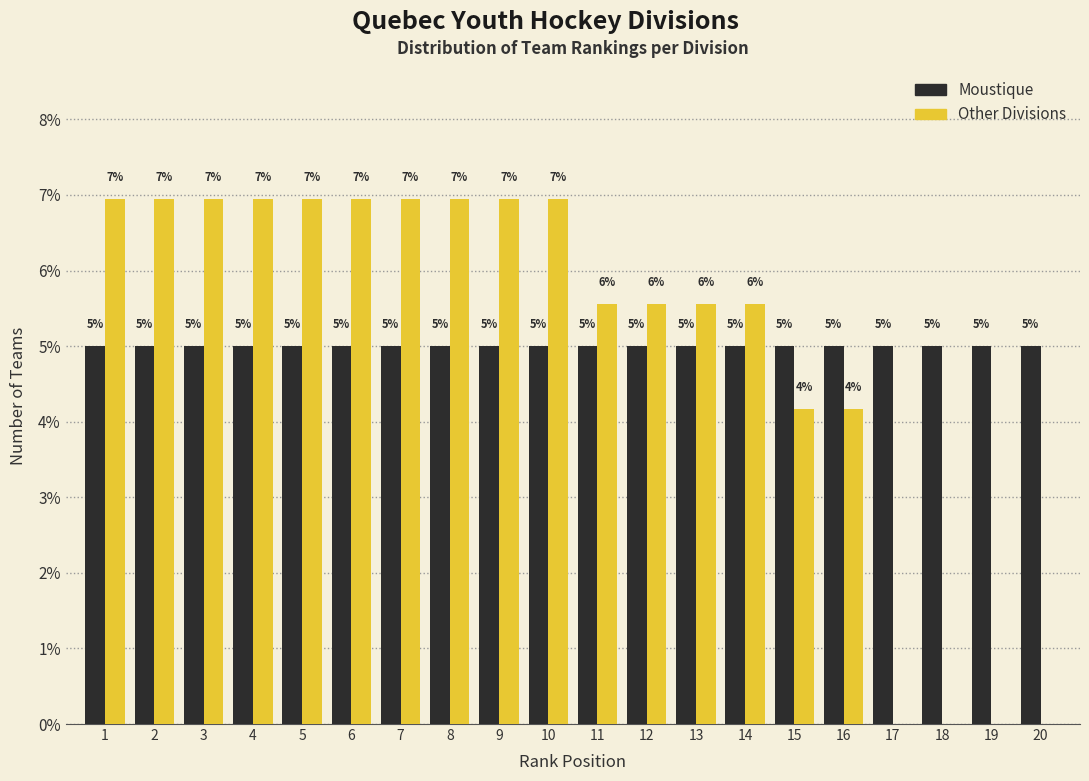

The Other Divisions series shows 9.5 at 12. True or false?

False